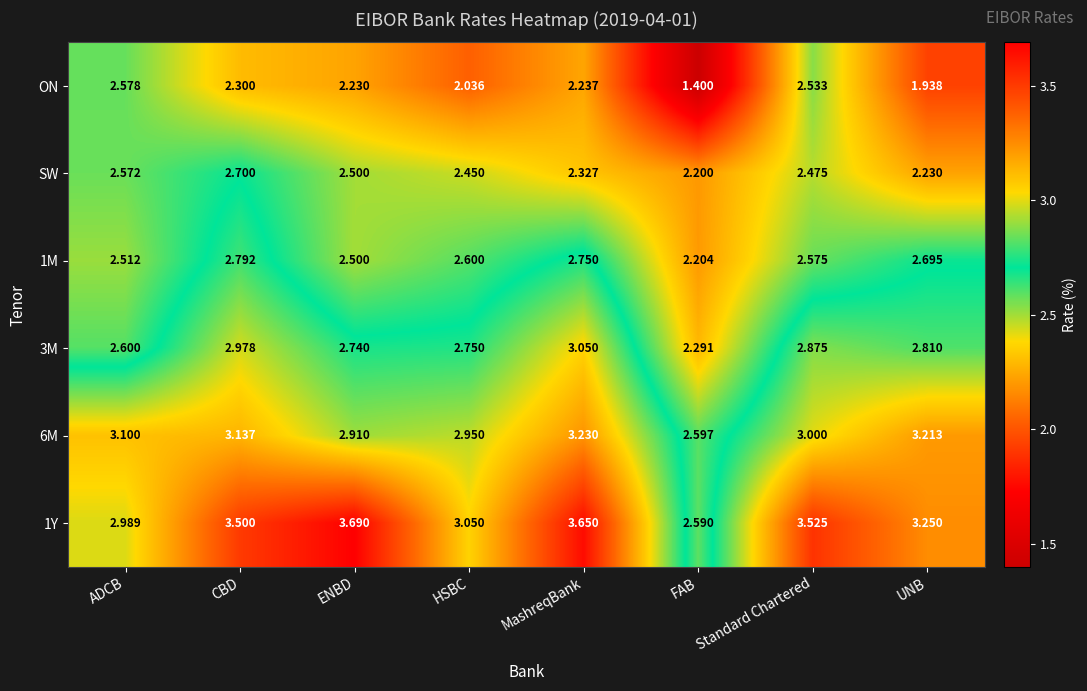

What is the total value across all series at Standard Chartered?

17.0